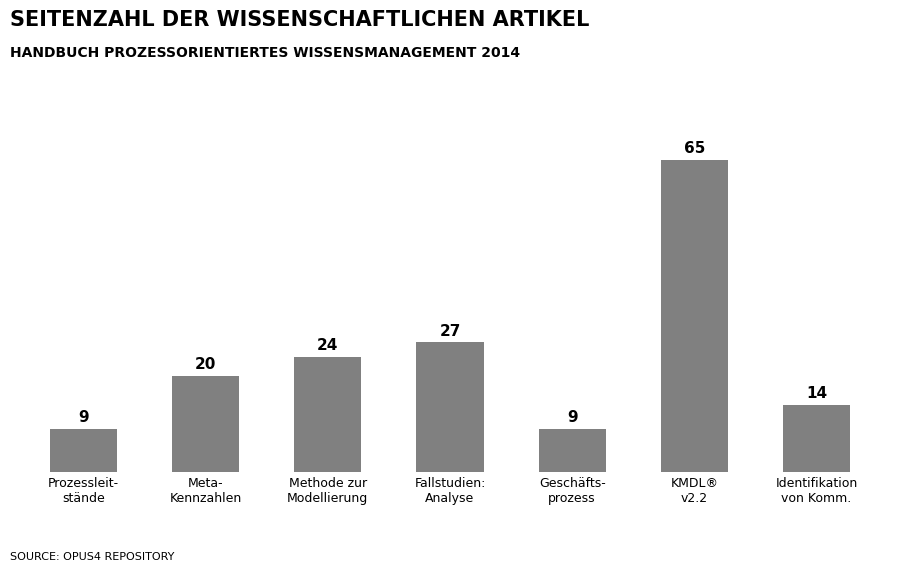

What is the label of the 2nd bar from the right?

KMDL®
v2.2